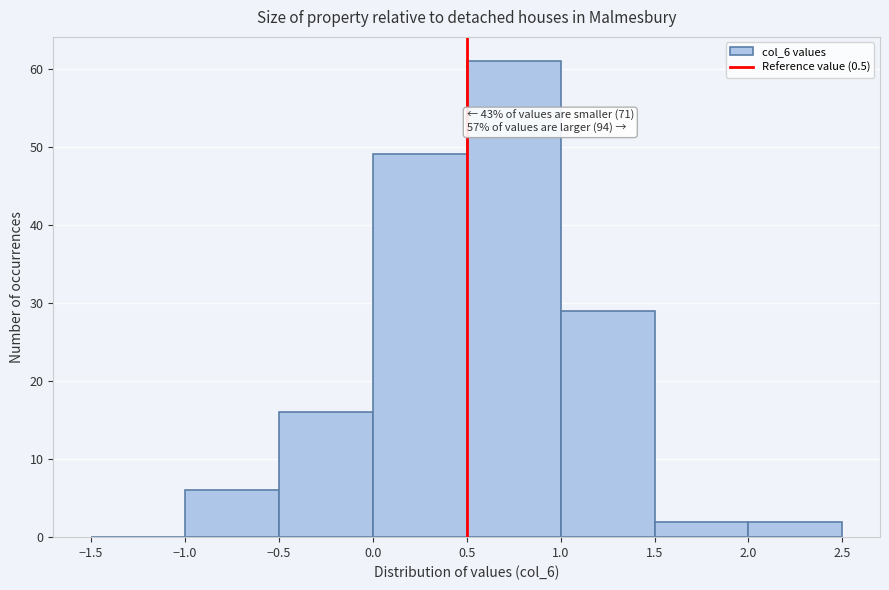

Over which range of the x-axis is the bar tallest?

0.5 to 1.0